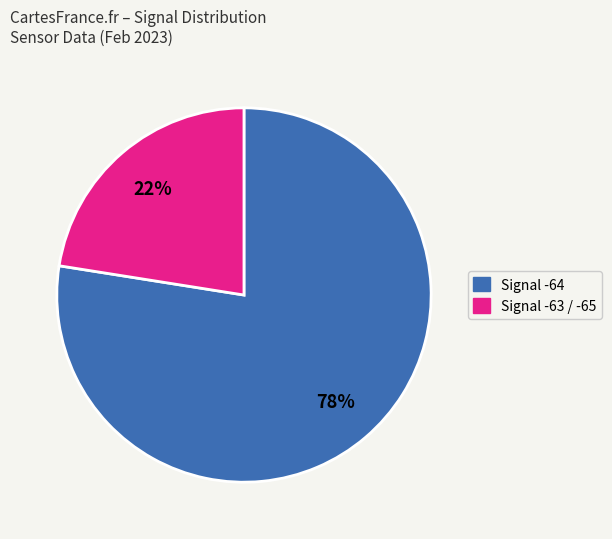

Count the number of slices in the pie.

2